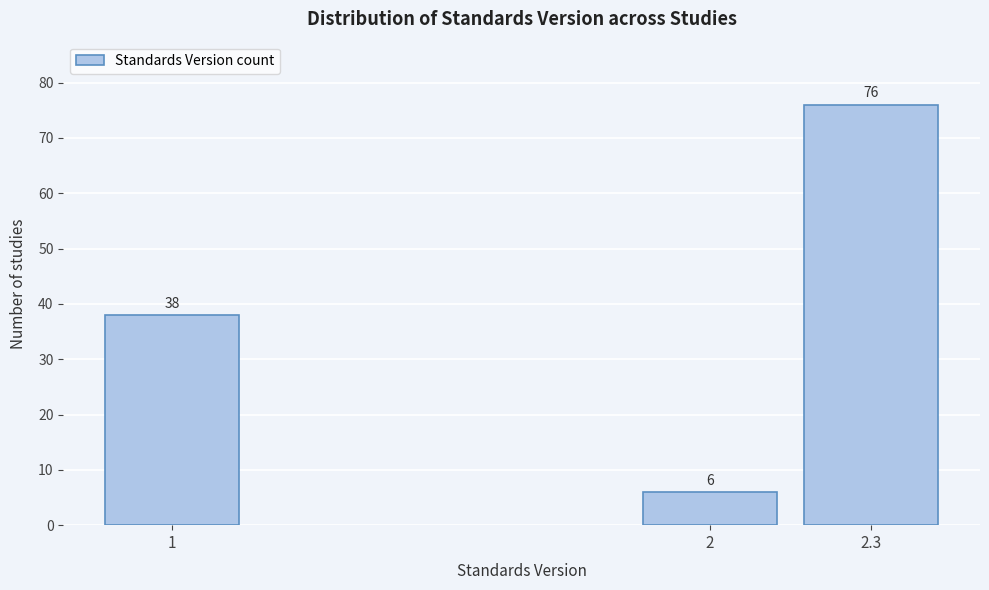

Reading left to right, extract all data points from this chart.

38	6	76